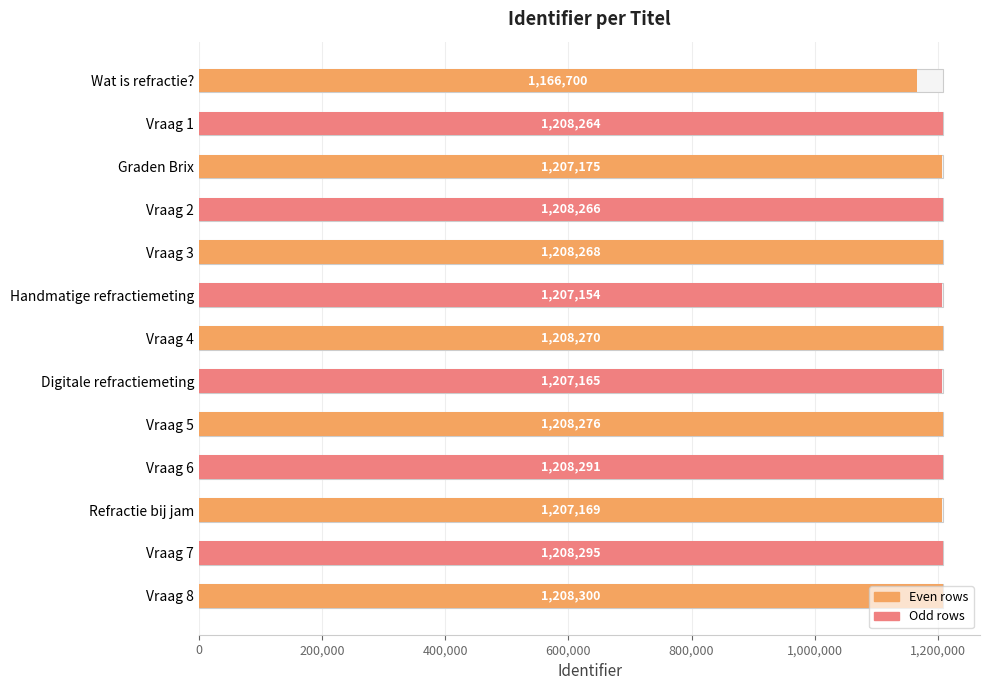

At which category does the chart reach its peak across all series?

Vraag 8